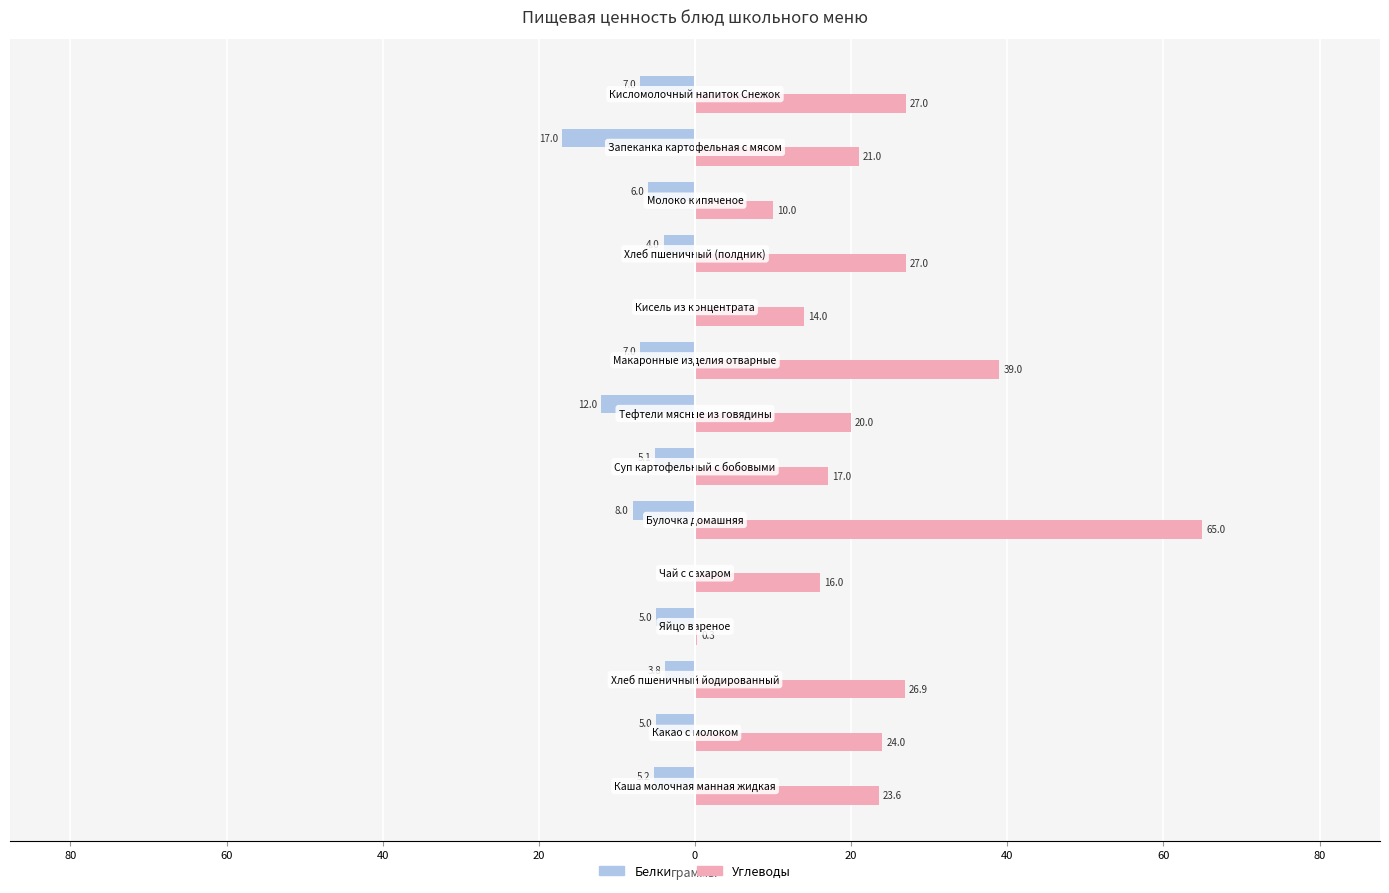

What is the difference between the second highest and second lowest values in the Белки series?

12.0